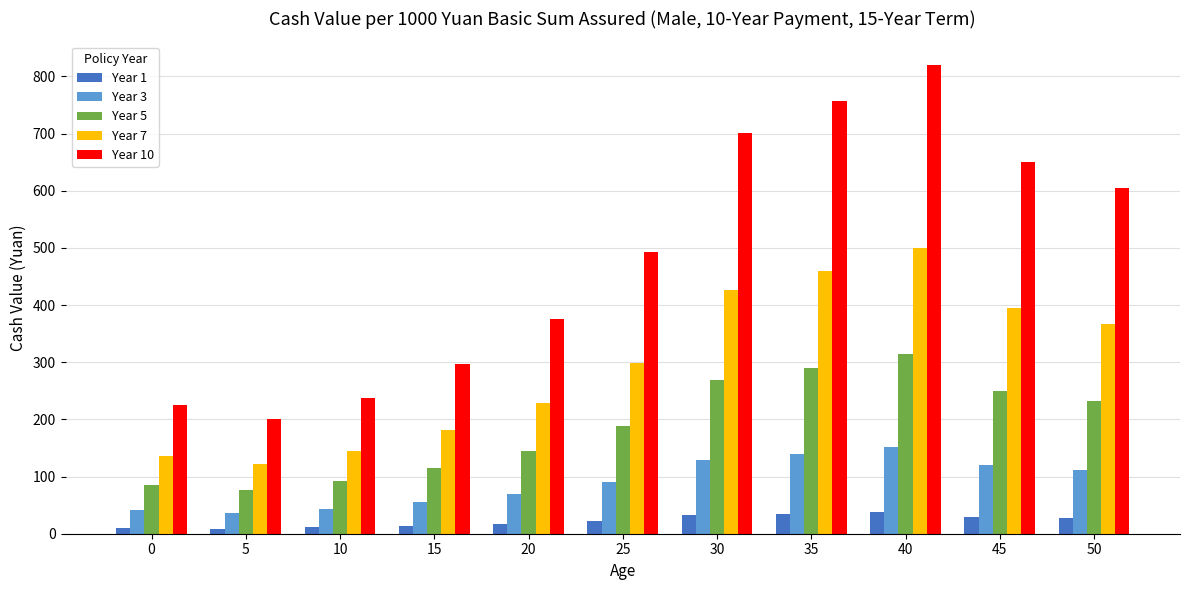

List the series in order of their peak value, lowest first.

Year 1, Year 3, Year 5, Year 7, Year 10